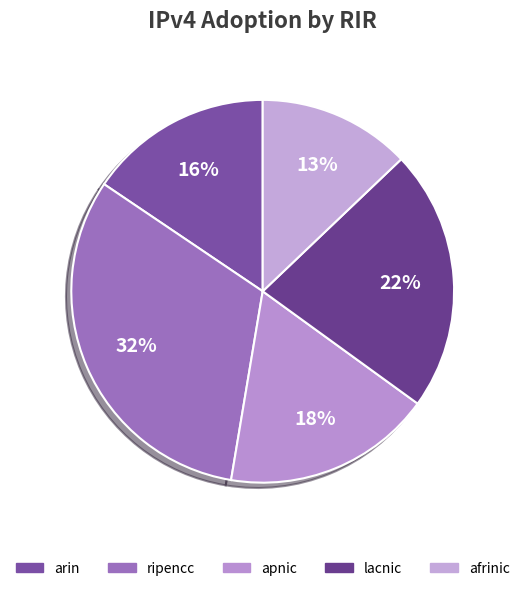

Is there a majority slice in this chart?

No